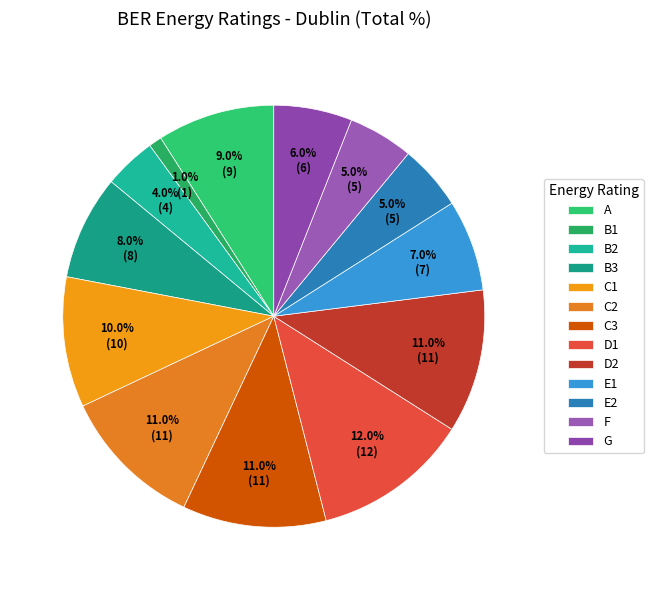

To the nearest percent, what portion does G represent?

6%